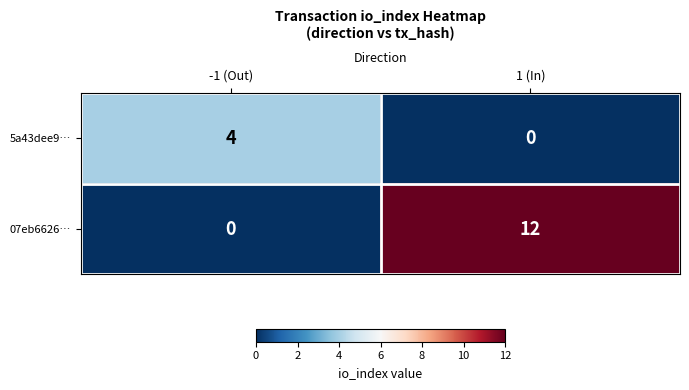

Where is 07eb6626… nearest to the value 6?

-1 (Out)